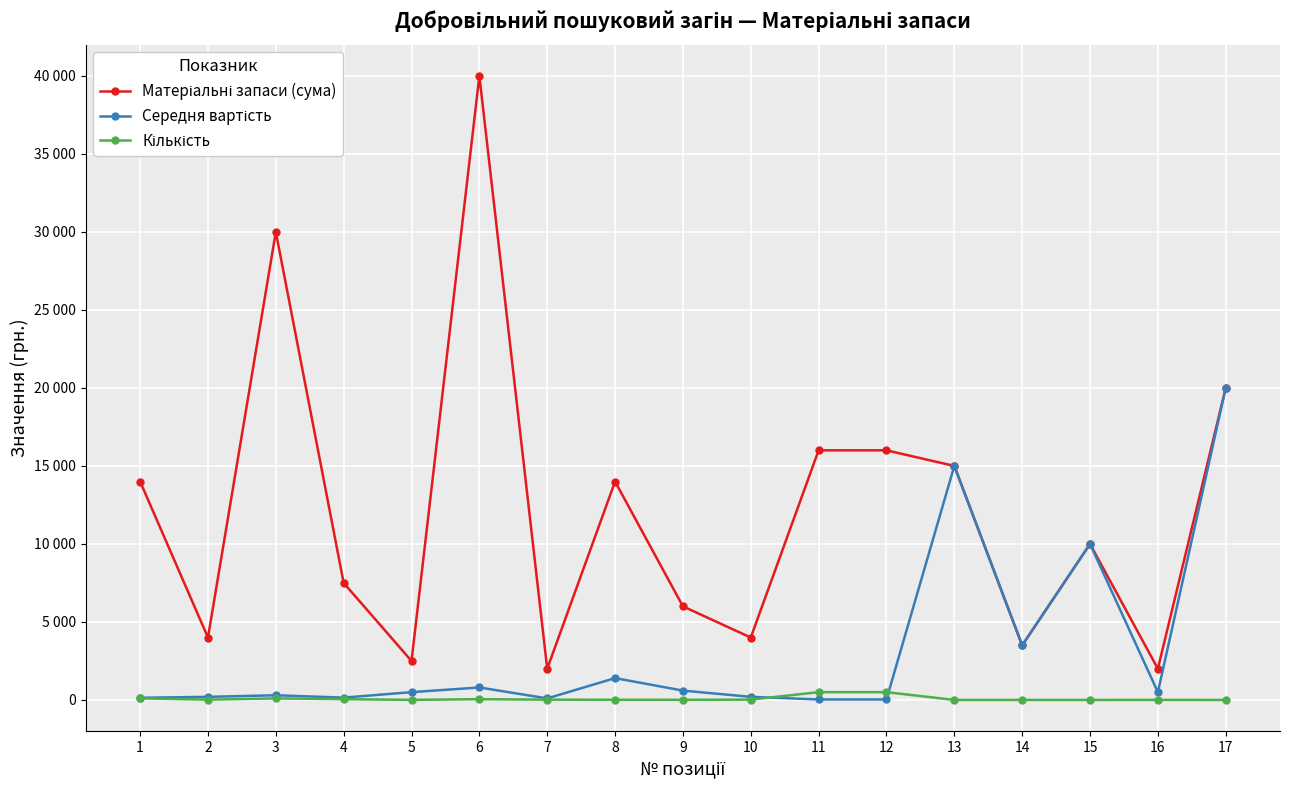

What is the sum of all Матеріальні запаси (сума) values?

206500